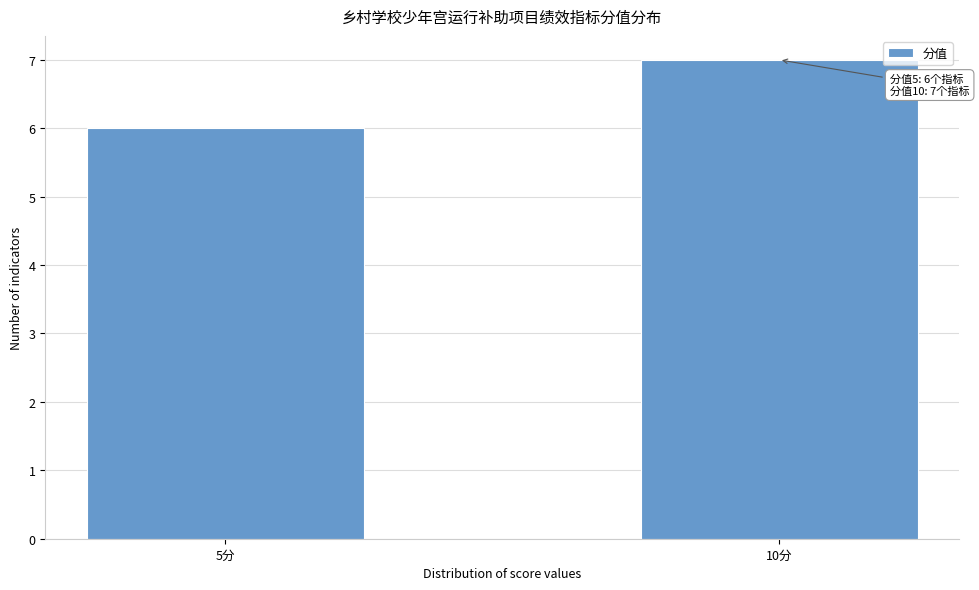

Reading left to right, what are all the values shown in this chart?

5分=6	10分=7